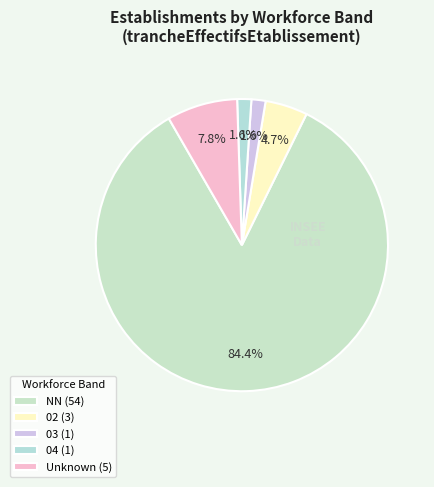

Which category has the biggest portion of the pie?

NN (54)